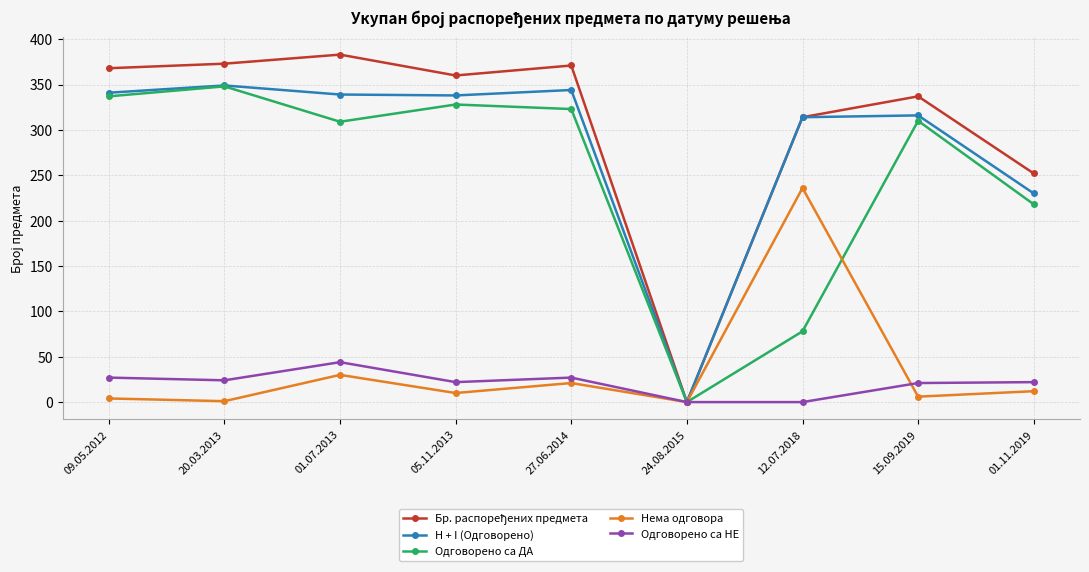

Is it true that Одговорено са НЕ equals 27 at 27.06.2014?

True